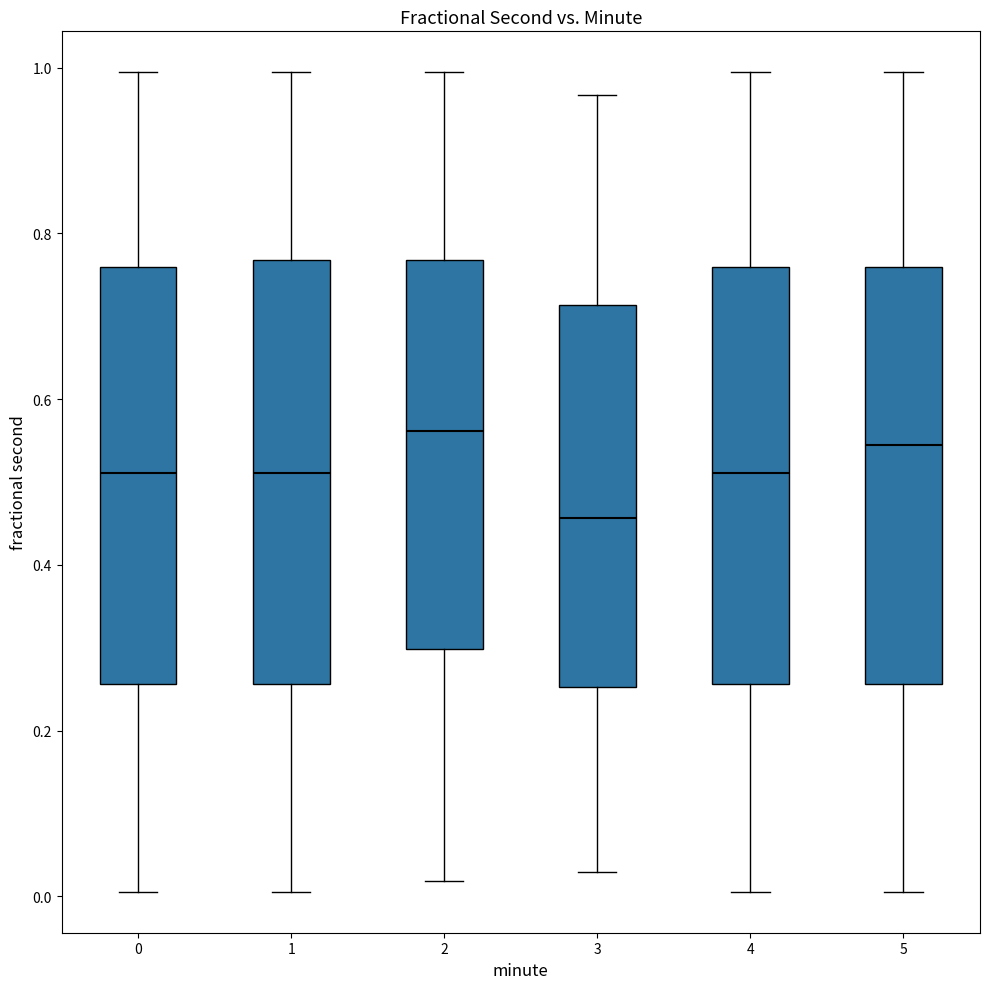

Reading left to right, transcribe this box plot: for each box, give where its median line is, the range the box spans, and where its two whiskers end, as read against the y-axis. The values are not printed on the chart, so give them approximately, as read against the axis.

0: median 0.52, box 0.26 to 0.76, whiskers 0.00 to 1.00
1: median 0.52, box 0.26 to 0.76, whiskers 0.00 to 1.00
2: median 0.56, box 0.30 to 0.76, whiskers 0.02 to 1.00
3: median 0.46, box 0.26 to 0.72, whiskers 0.02 to 0.96
4: median 0.52, box 0.26 to 0.76, whiskers 0.00 to 1.00
5: median 0.54, box 0.26 to 0.76, whiskers 0.00 to 1.00